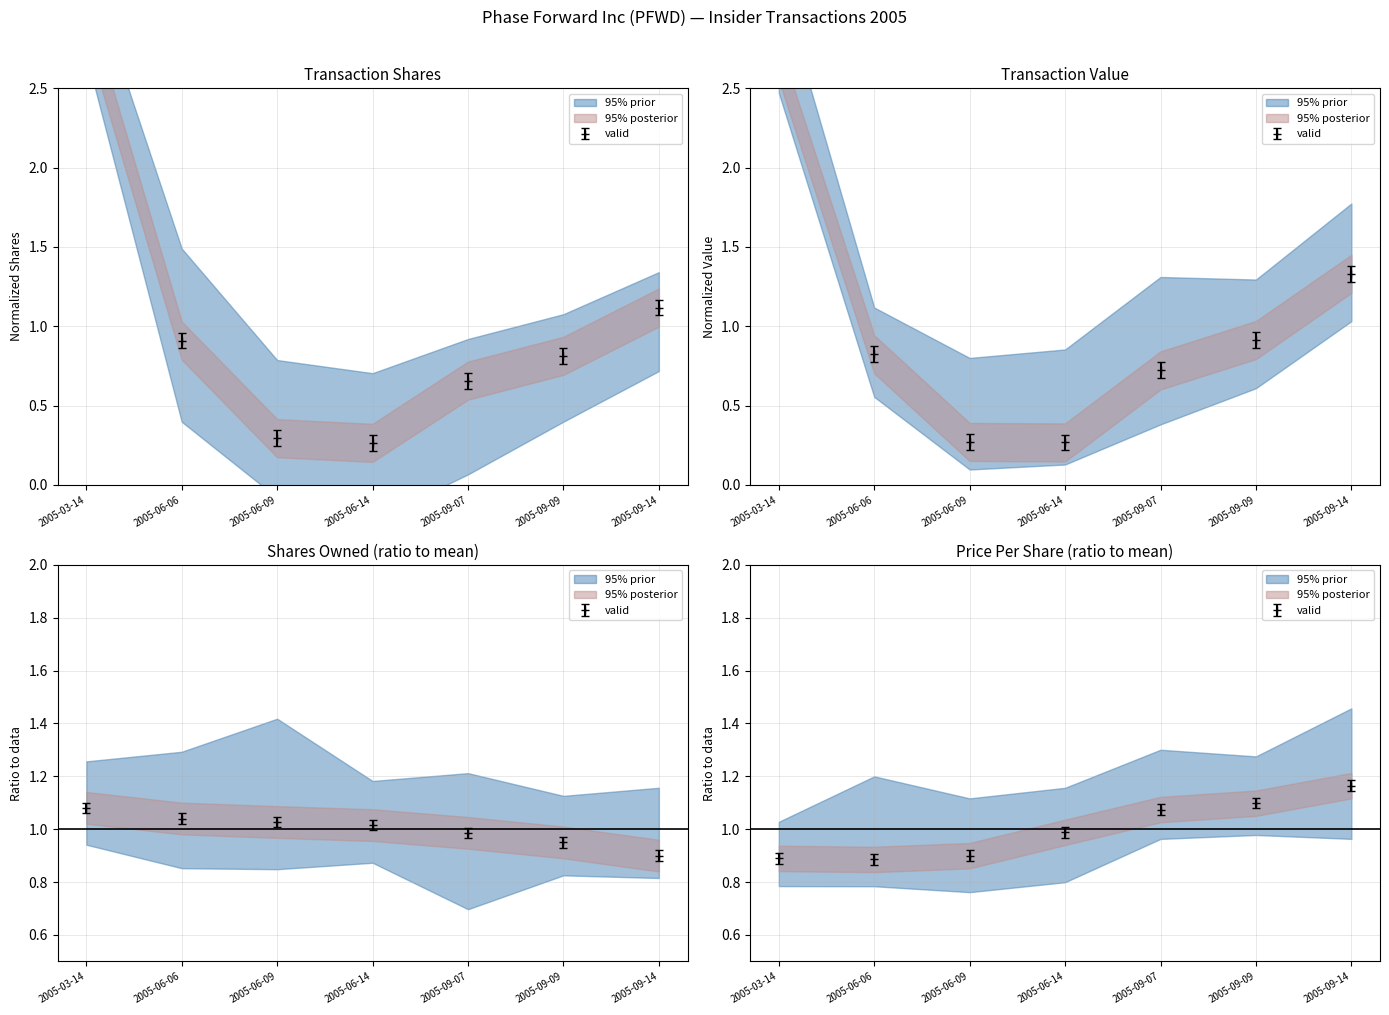

What is the label of the 3rd point from the left?

2005-06-09